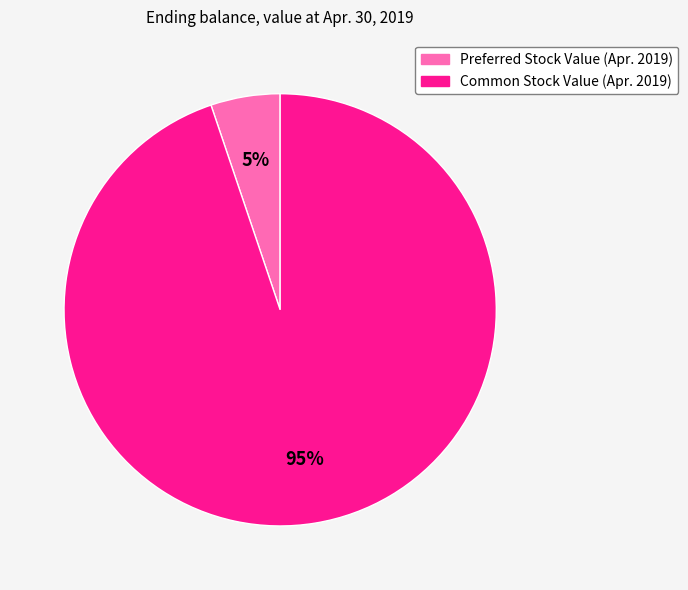

How many slices are in this pie chart?

2